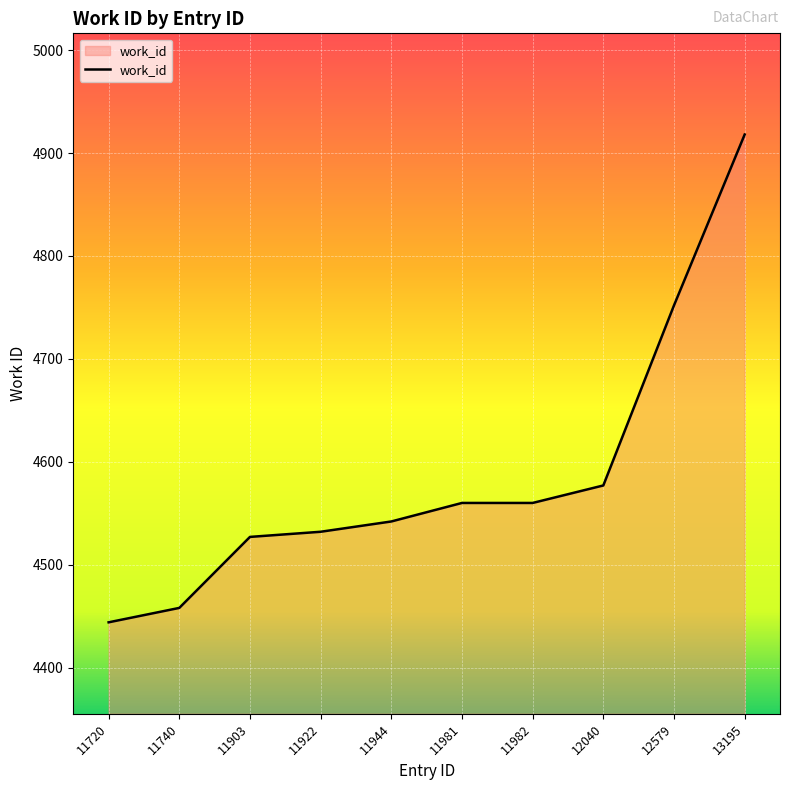

What is the maximum value shown in the chart?

4918